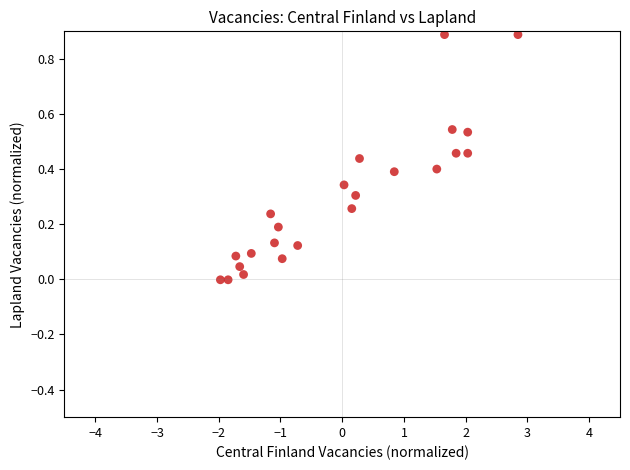

What is the range of X values (max minus min)?

4.8